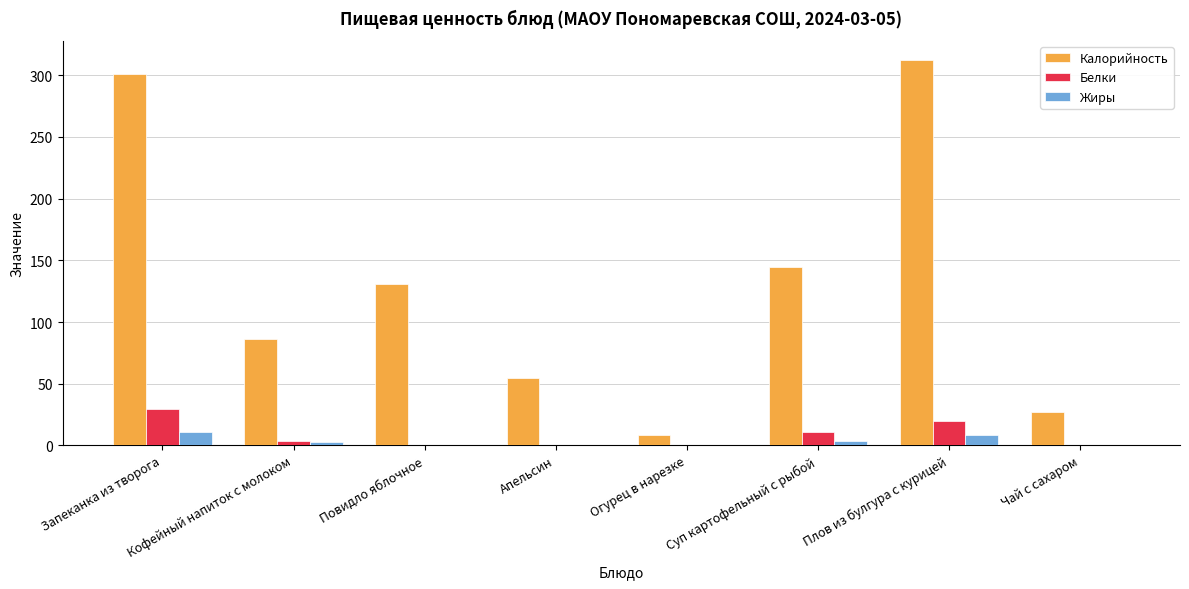

Which category has the highest value across all series?

Плов из булгура с курицей